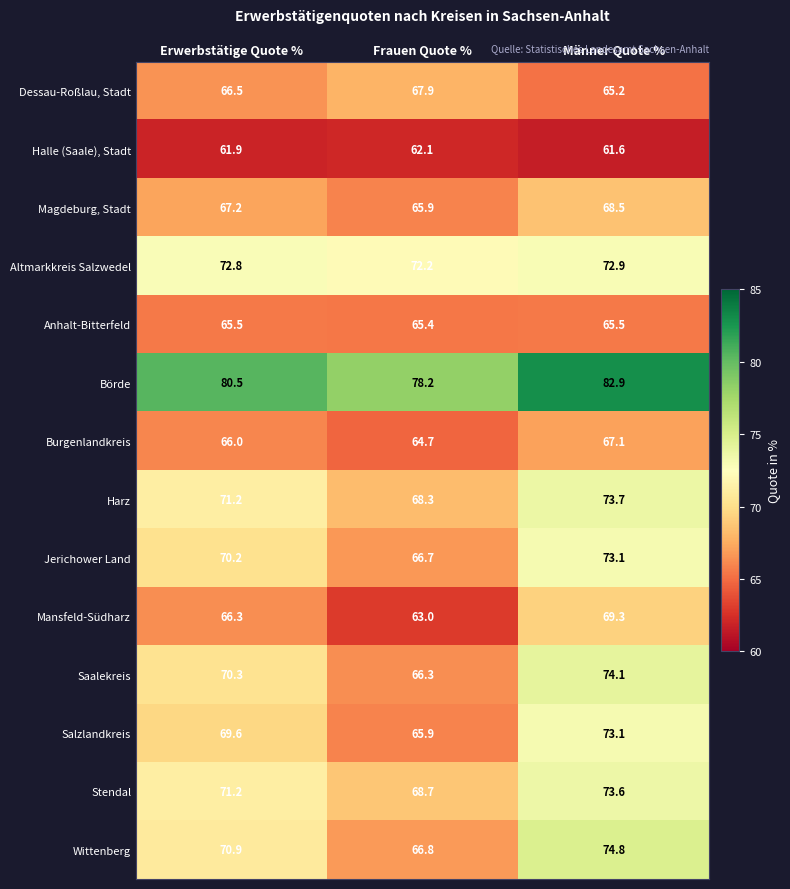

How many series are shown in this chart?

14